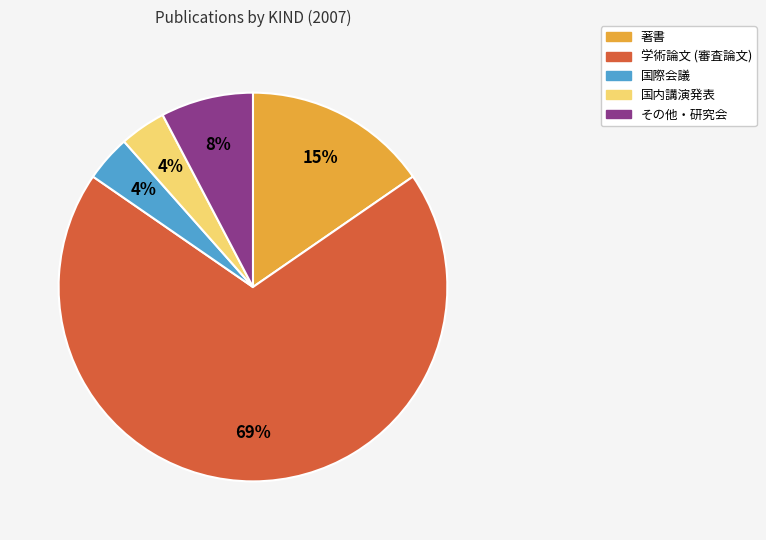

How many slices are in this pie chart?

5